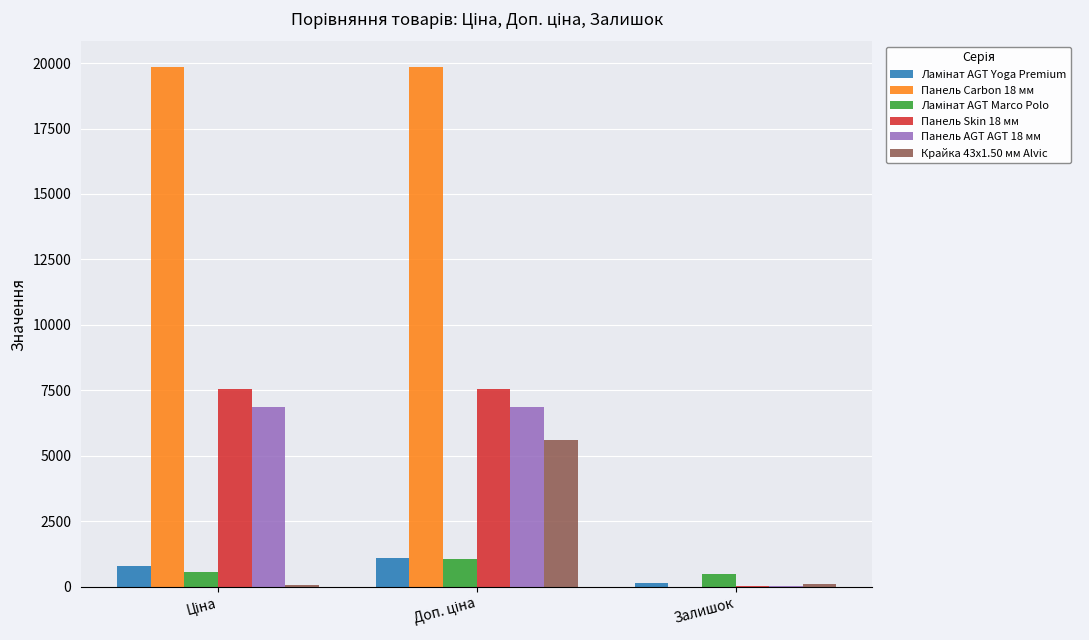

Does the chart contain stacked bars?

No